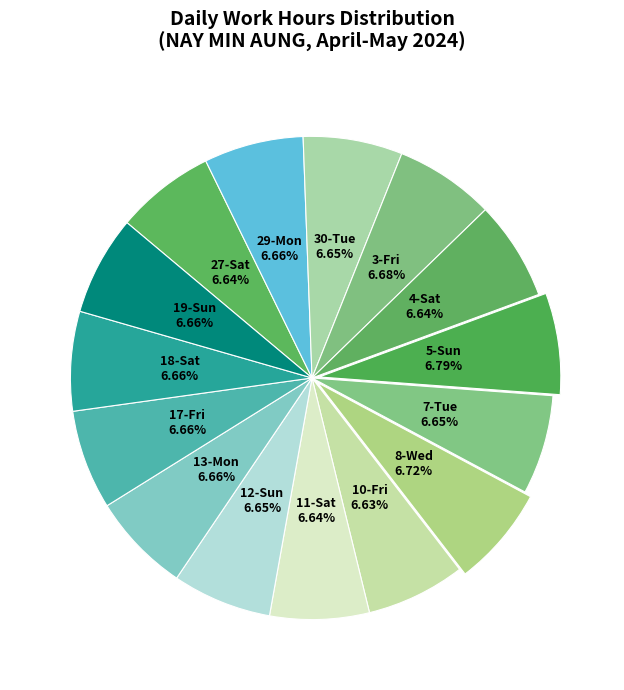

Does 30-Tue represent more than half of the total?

No